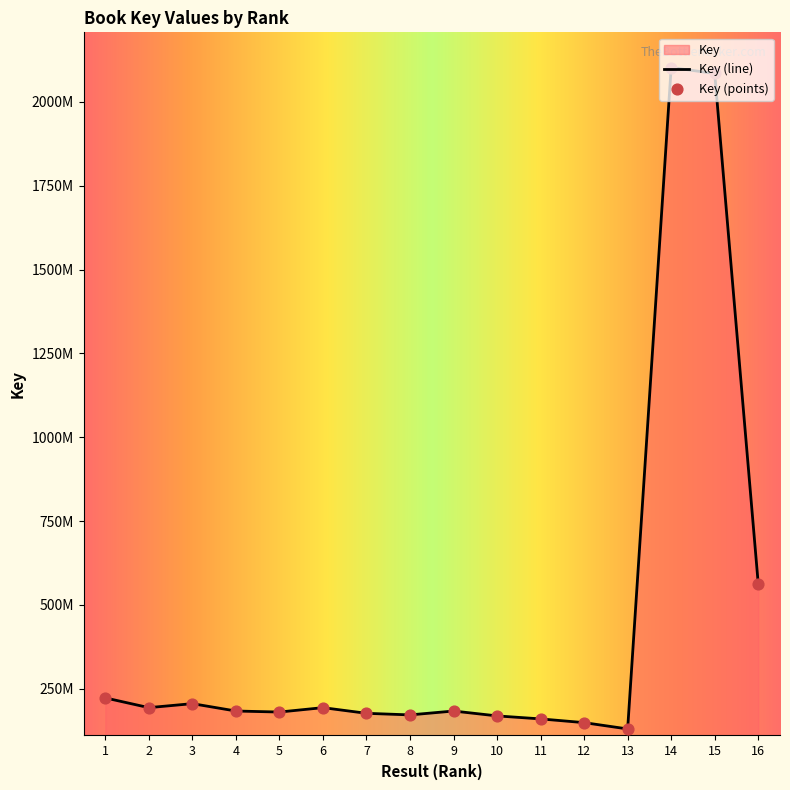

Which has a higher value, 2 or 6?

2